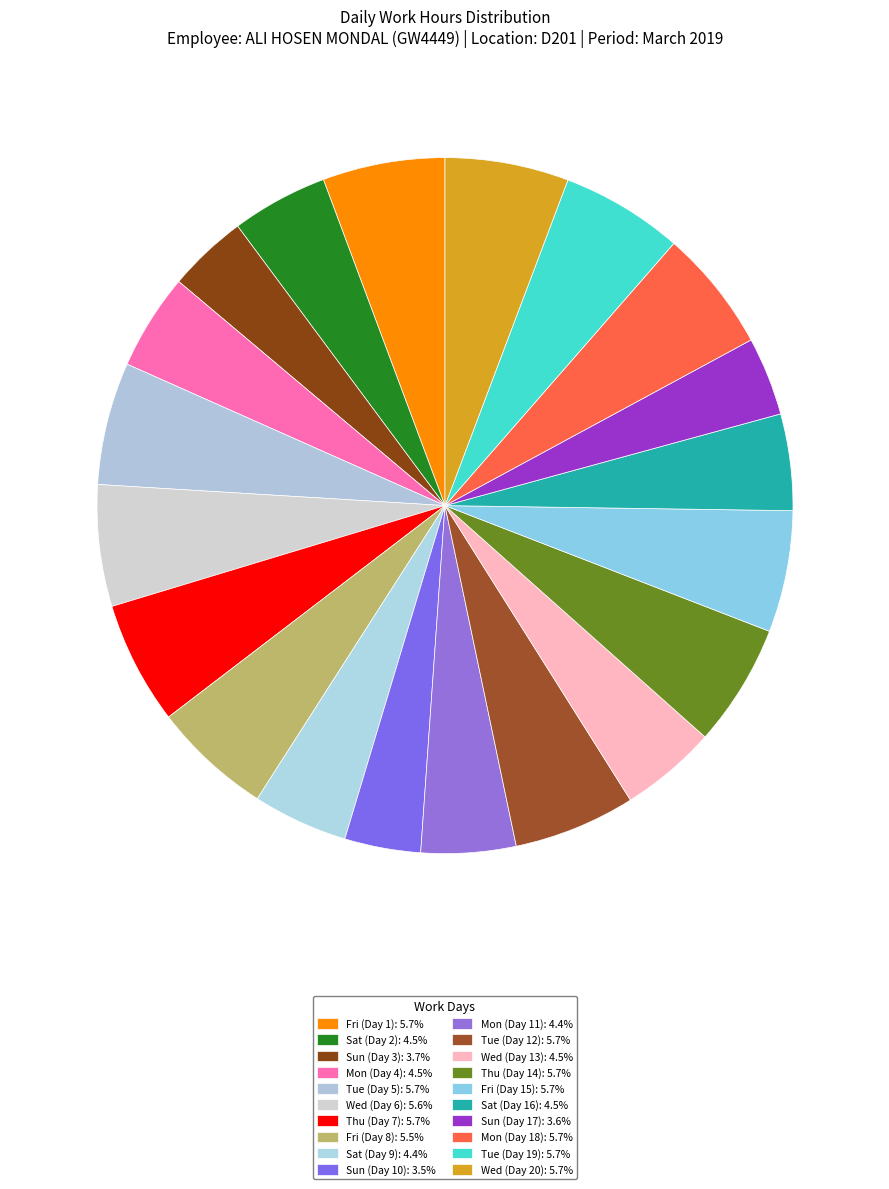

How many segments does this pie chart have?

20